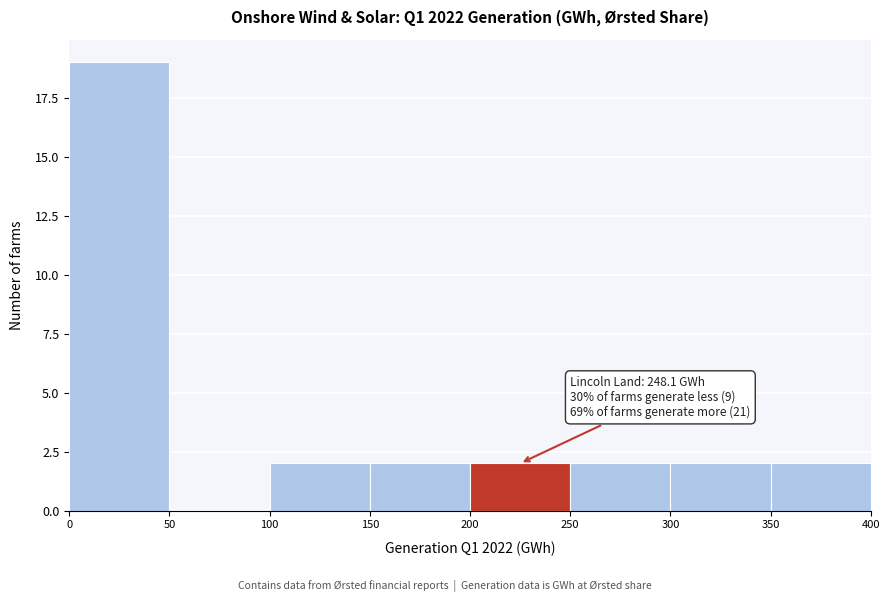

Which range on the x-axis has the tallest bar?

0 to 50